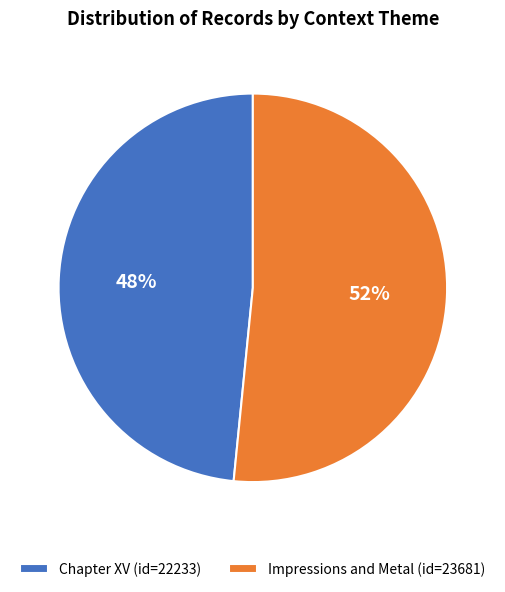

Approximately how many times larger is the value at Impressions and Metal (id=23681) compared to Chapter XV (id=22233)?

1.1